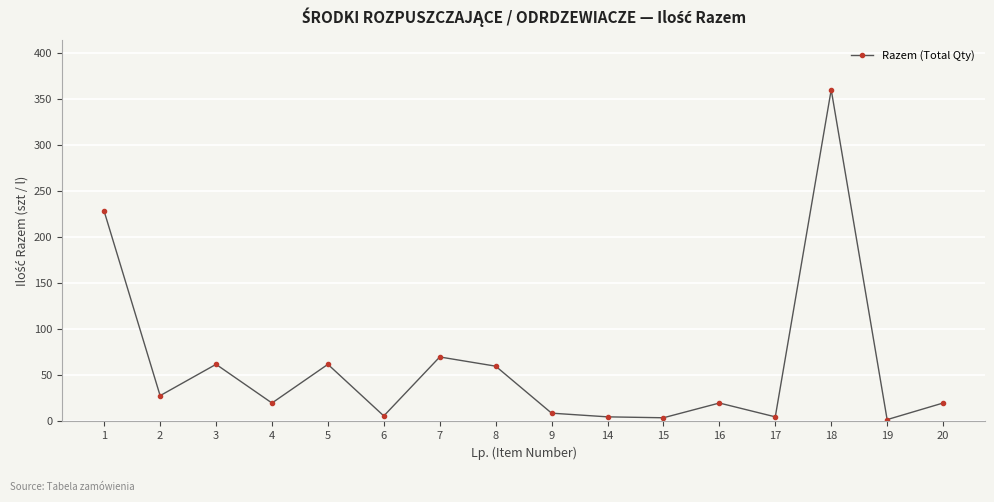

What is the change in value from 4 to 17?

-15